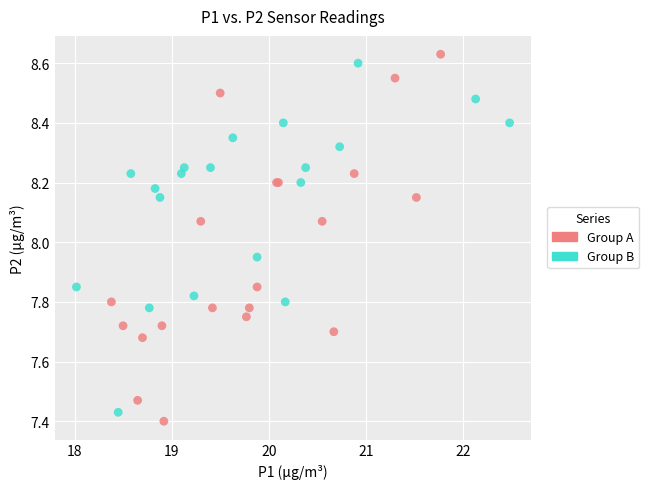

What are all the series names shown in the legend?

Group A, Group B